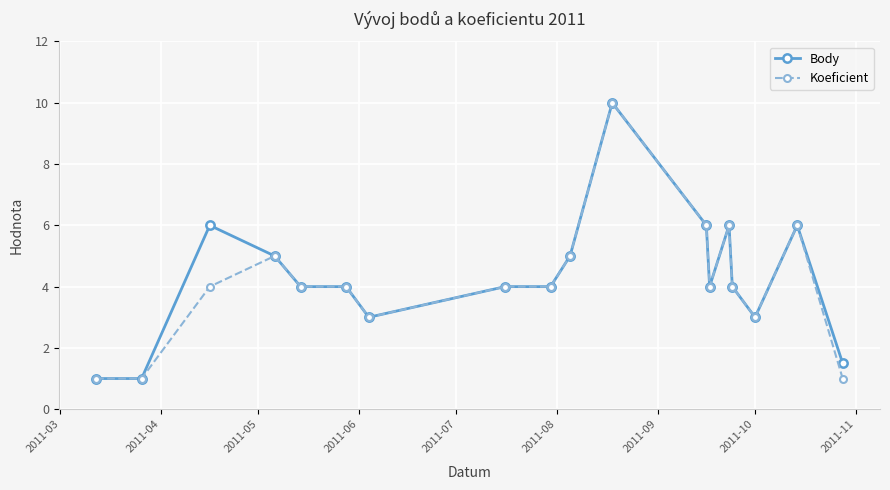

What is the minimum value for Koeficient?

1.0